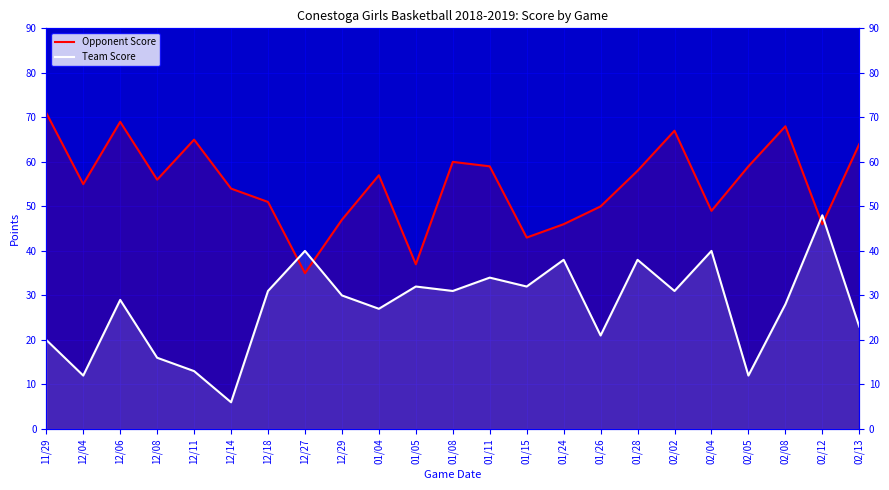

Which series ends up on top after the final intersection of Opponent Score and Team Score?

Opponent Score